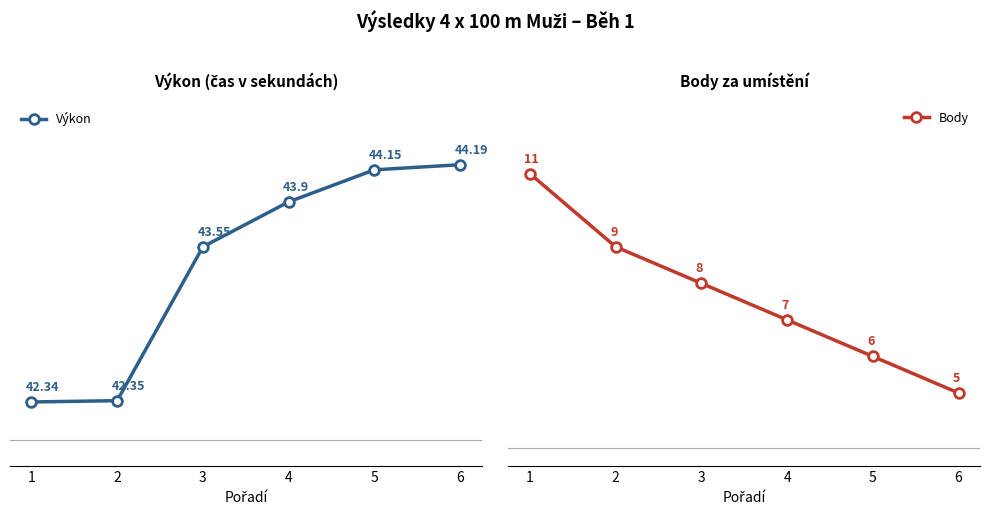

Rank the series by their average value, from lowest to highest.

Body, Výkon